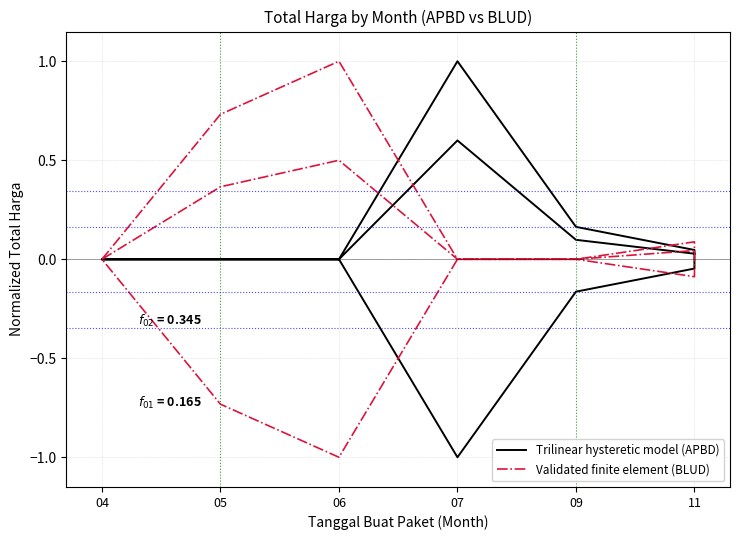

How many interior local valleys does the Trilinear hysteretic model (APBD) series have?

1